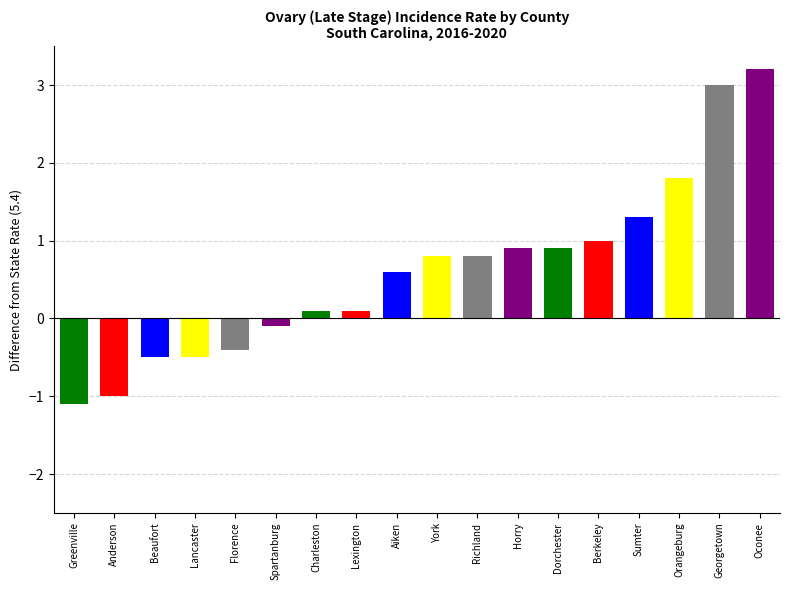

The value at Aiken is 3.5. True or false?

False